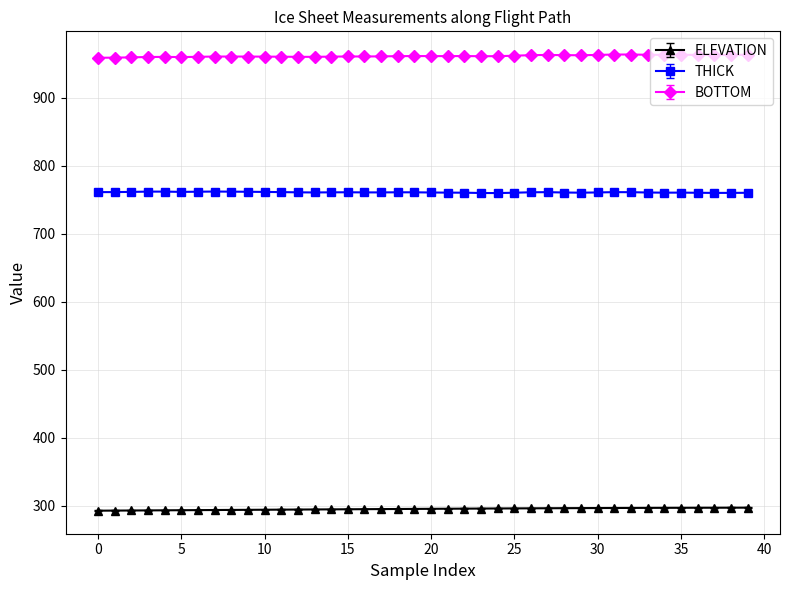

True or false: ELEVATION and BOTTOM intersect in this chart.

False